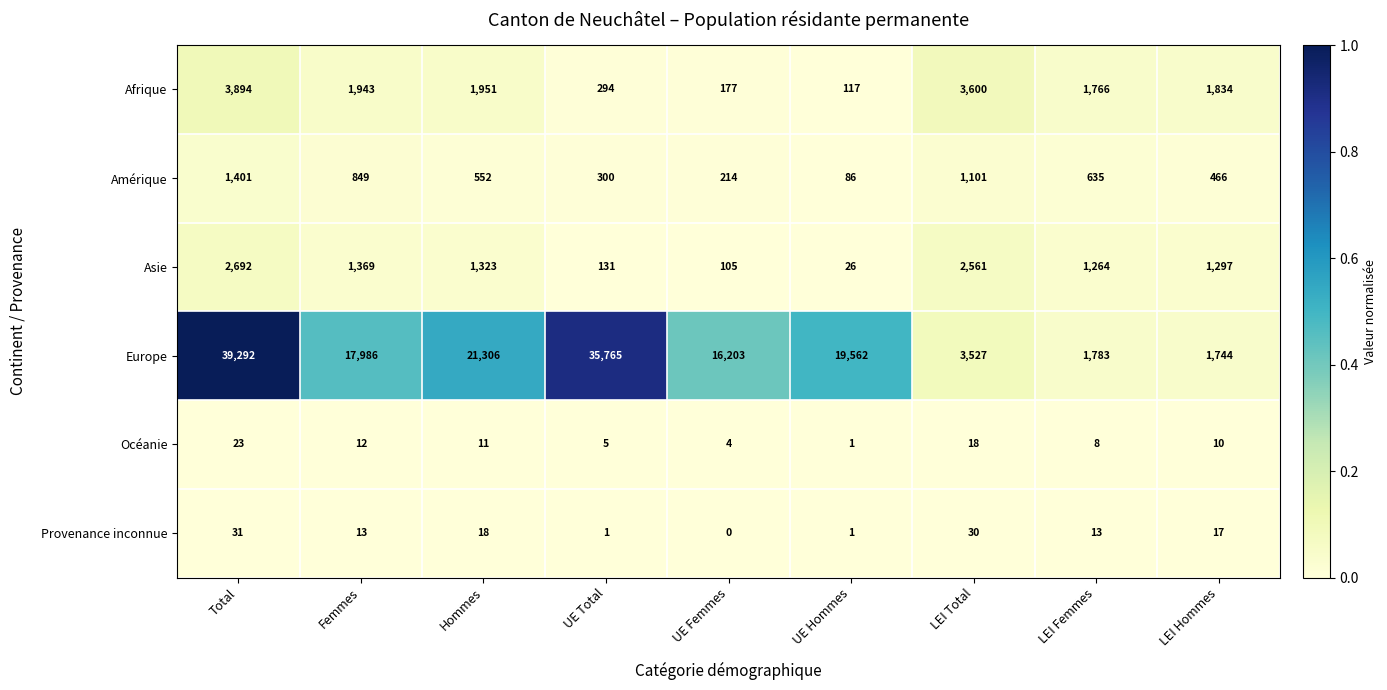

Which series changed the most between Femmes and UE Femmes?

Europe